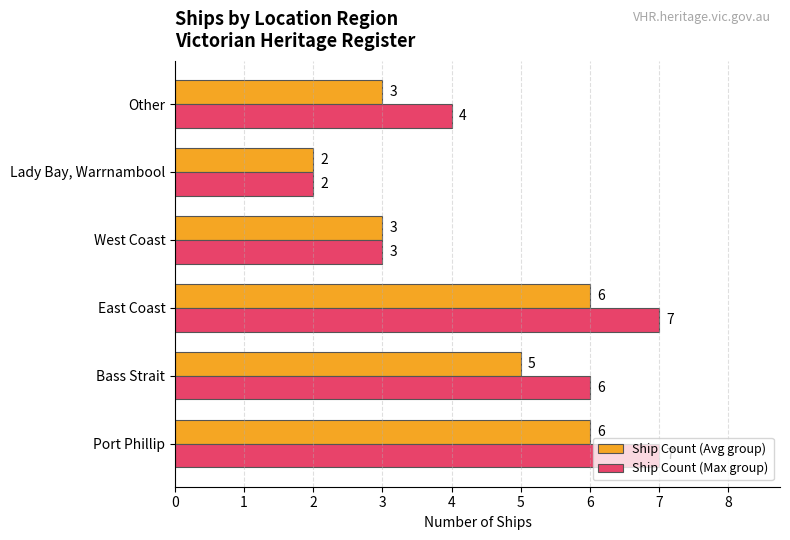

Count the Ship Count (Avg group) values in the range 3 to 6.

5